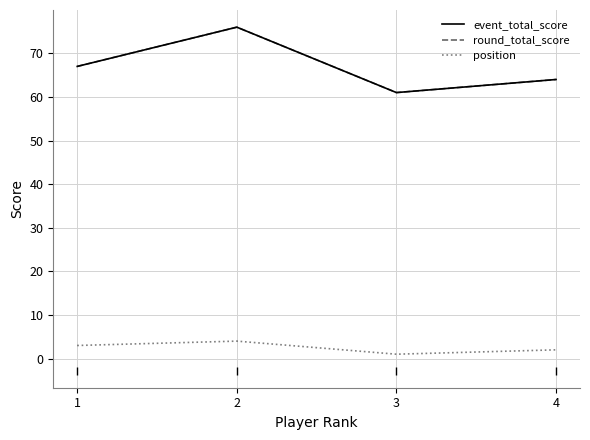

What is the difference between the position values at 1 and 2?

1